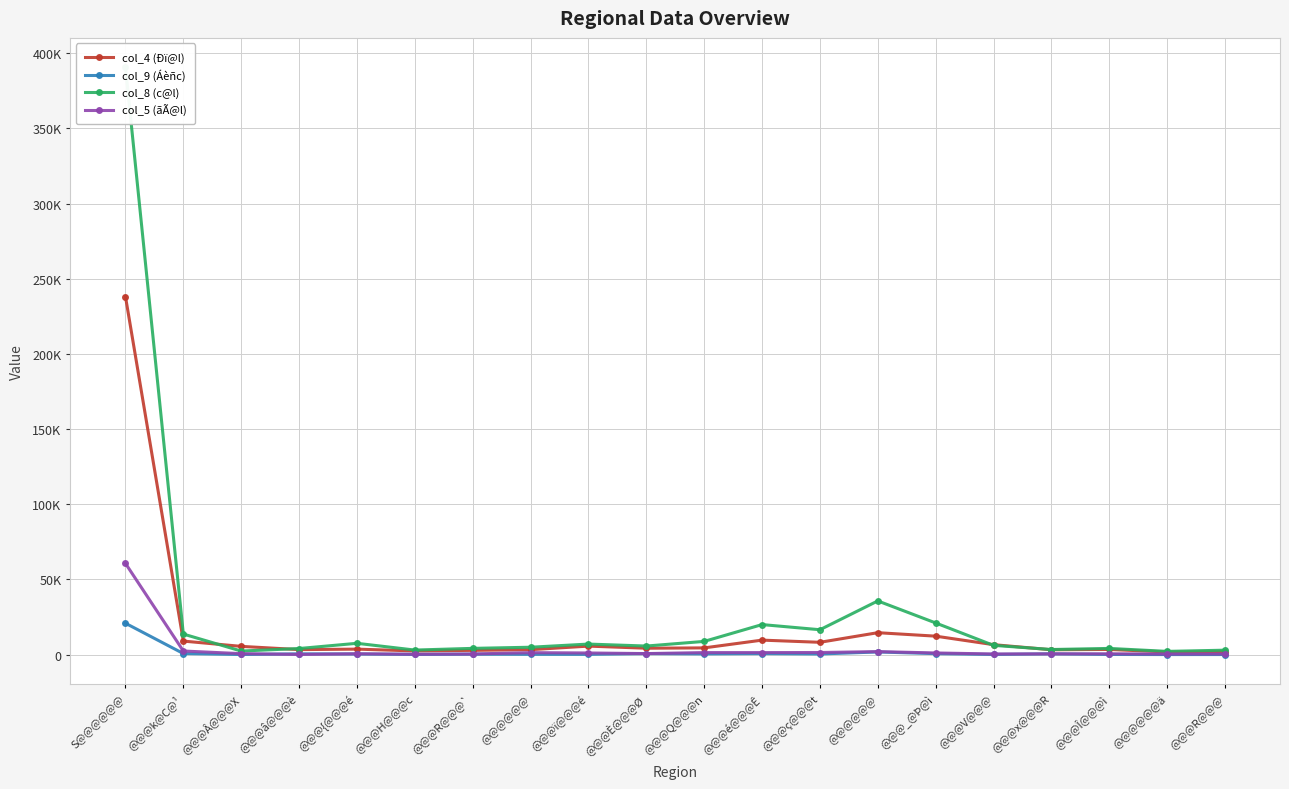

What is the average value of the col_8 (c@l) series?

28226